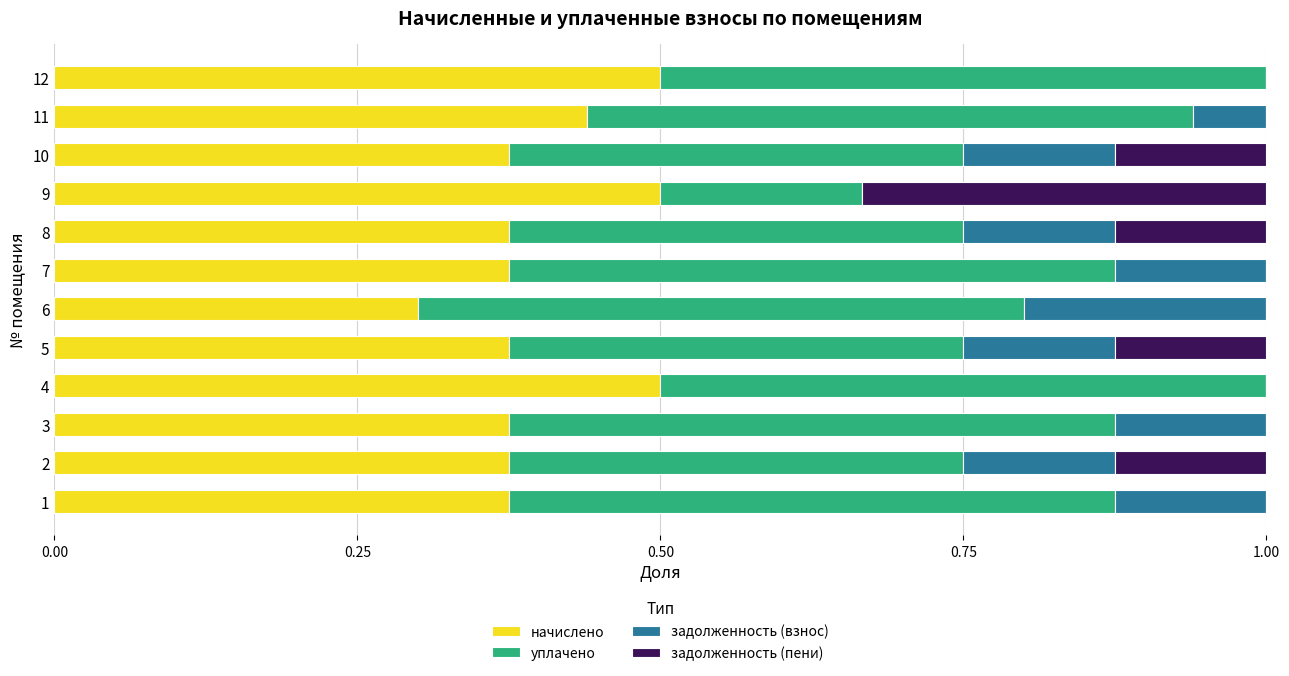

The начислено series shows 0.5 at 9. True or false?

True